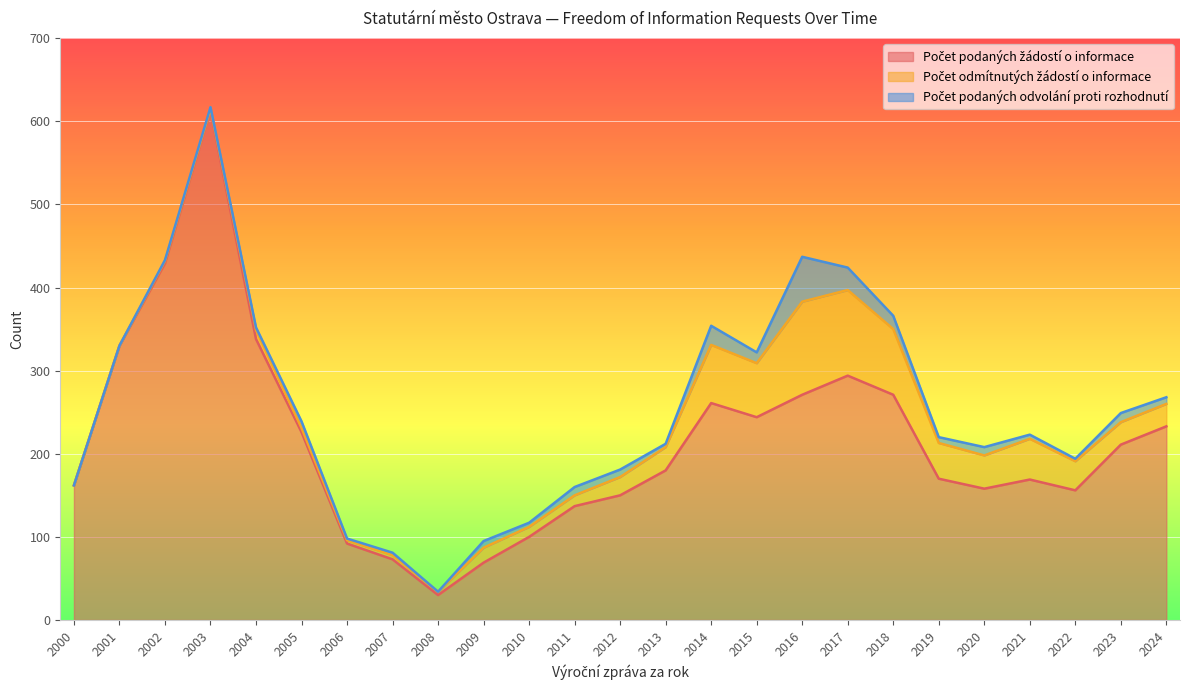

How many values in the Počet odmítnutých žádostí o informace series are below 22?

12